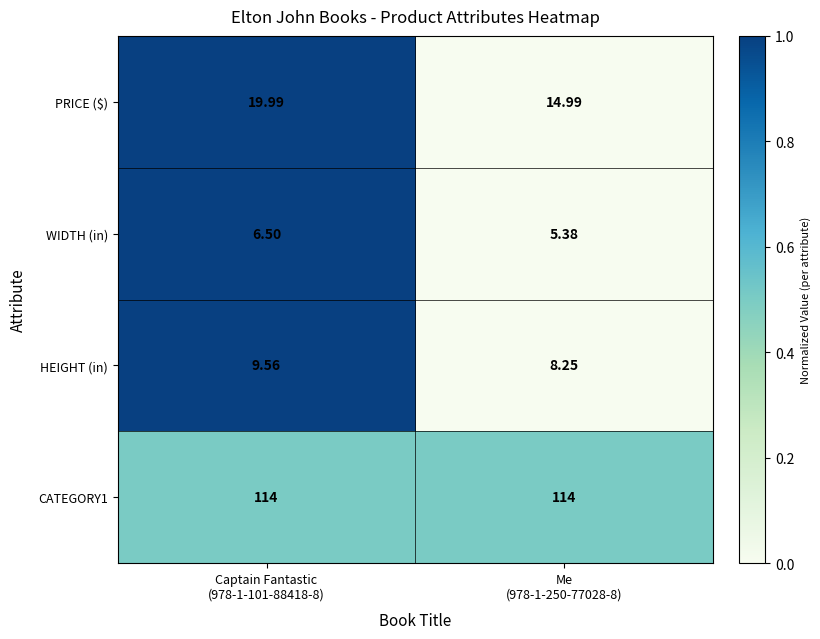

Which series has the widest spread of values?

PRICE ($)